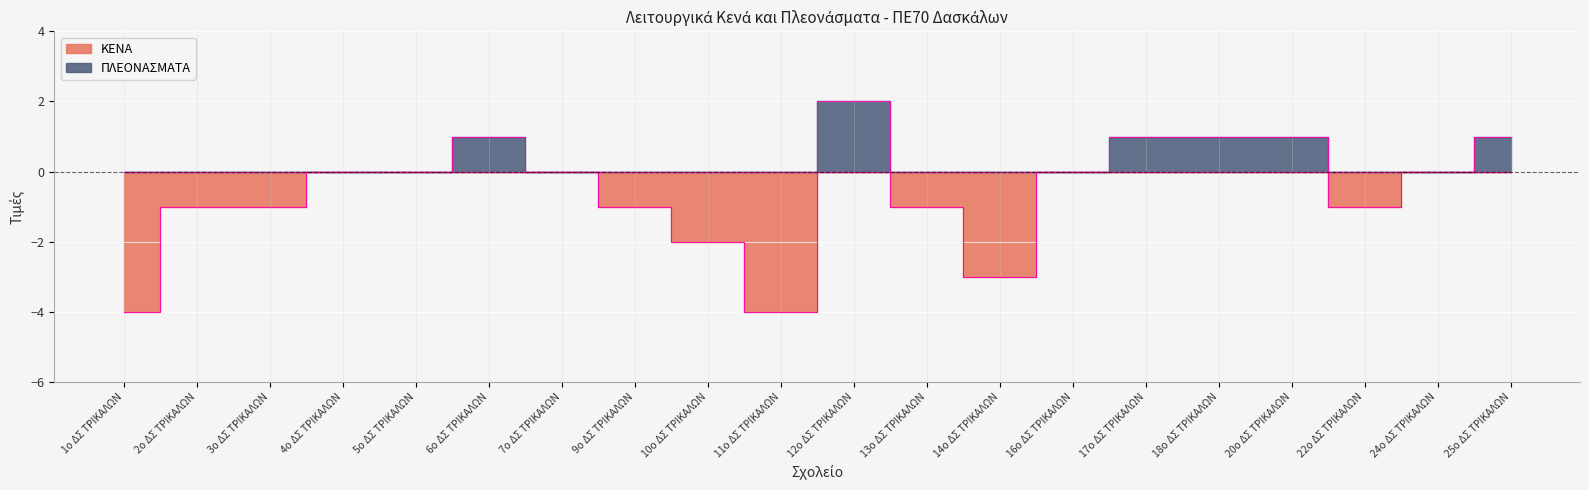

Which series changed the most between 2ο ΔΣ ΤΡΙΚΑΛΩΝ and 10ο ΔΣ ΤΡΙΚΑΛΩΝ?

ΚΕΝΑ